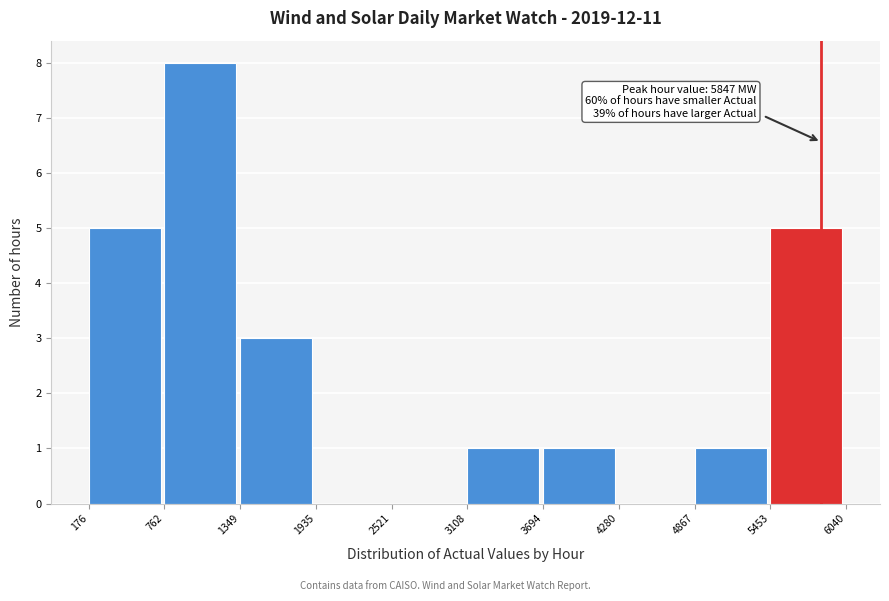

Which range on the x-axis has the tallest bar?

762 to 1349